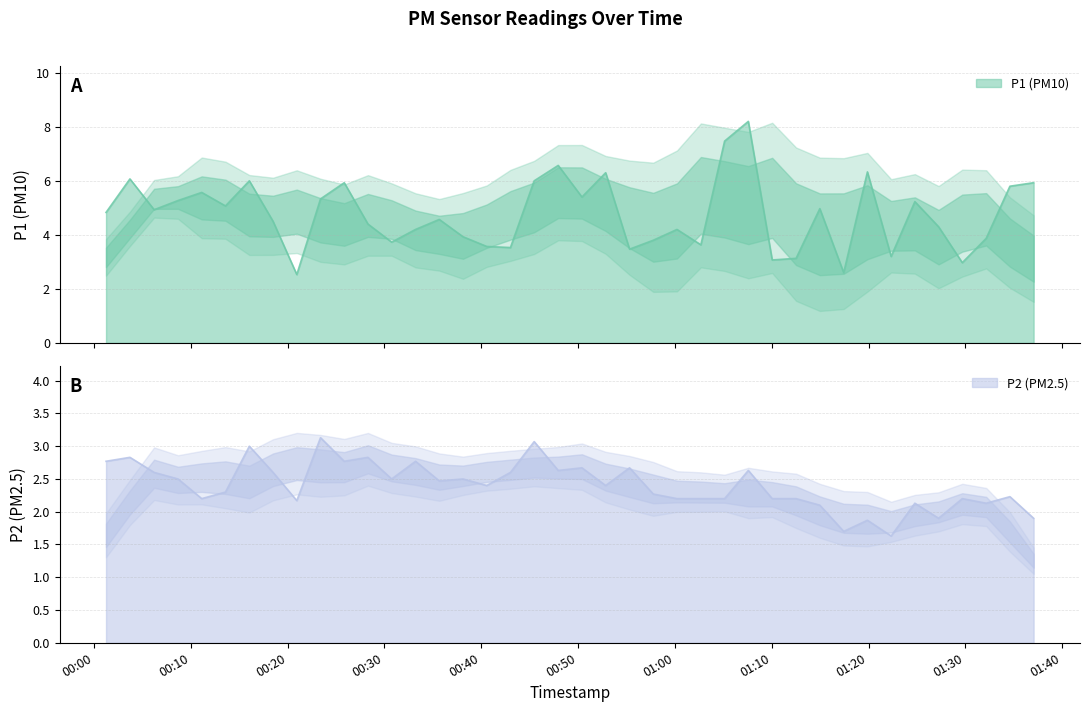

What is the difference between the second highest and minimum values in the P2 series?

1.4